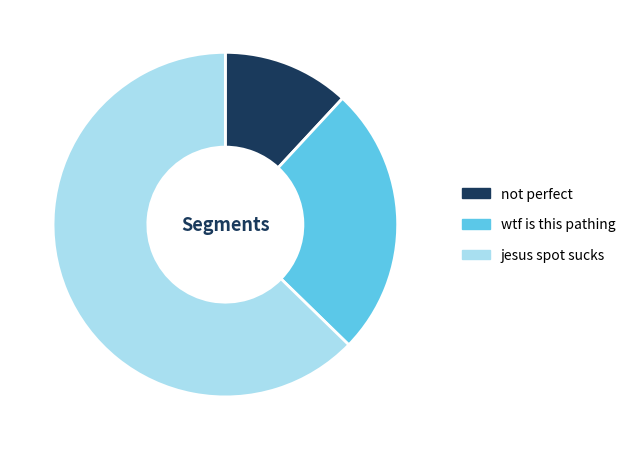

Rank the categories by value from lowest to highest.

not perfect, wtf is this pathing, jesus spot sucks